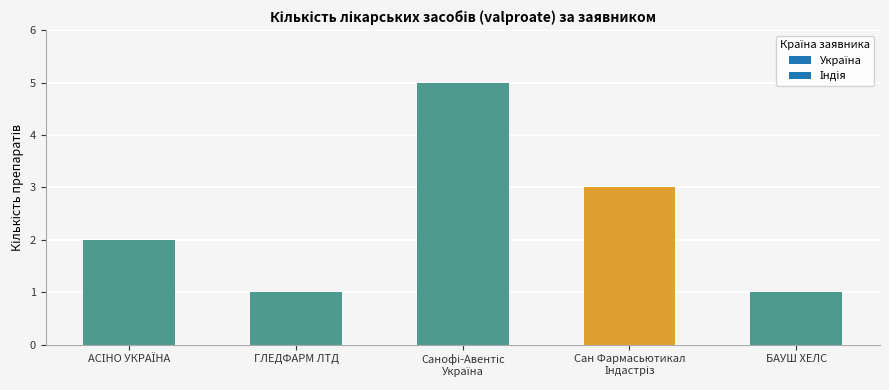

True or false: the data shows 0 at БАУШ ХЕЛС.

False